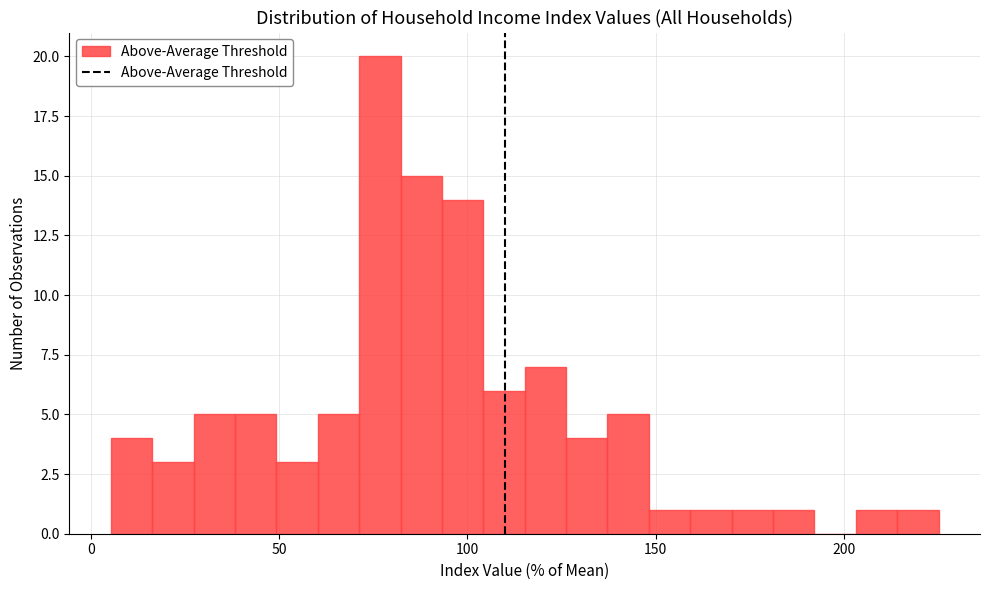

Read against the x-axis, roughly where is the centre of the tallest bar?

75